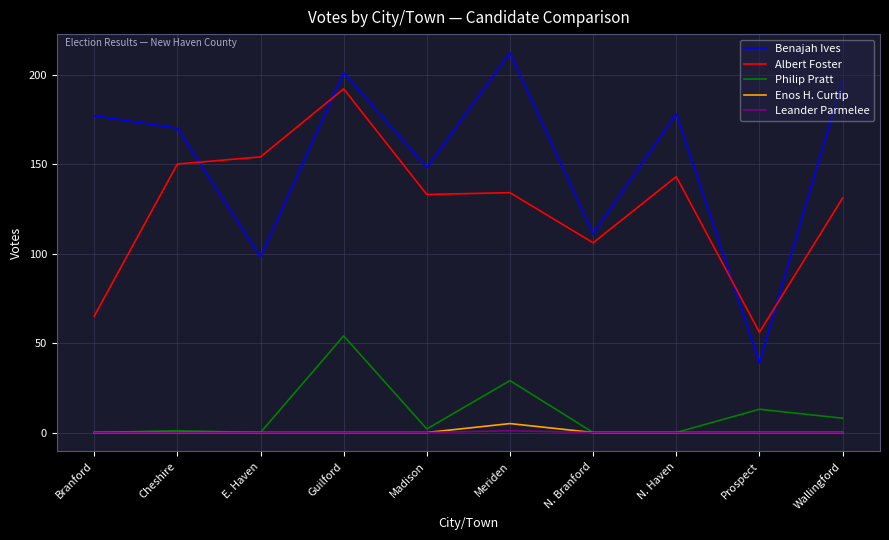

True or false: Benajah Ives and Enos H. Curtip cross at least once.

False